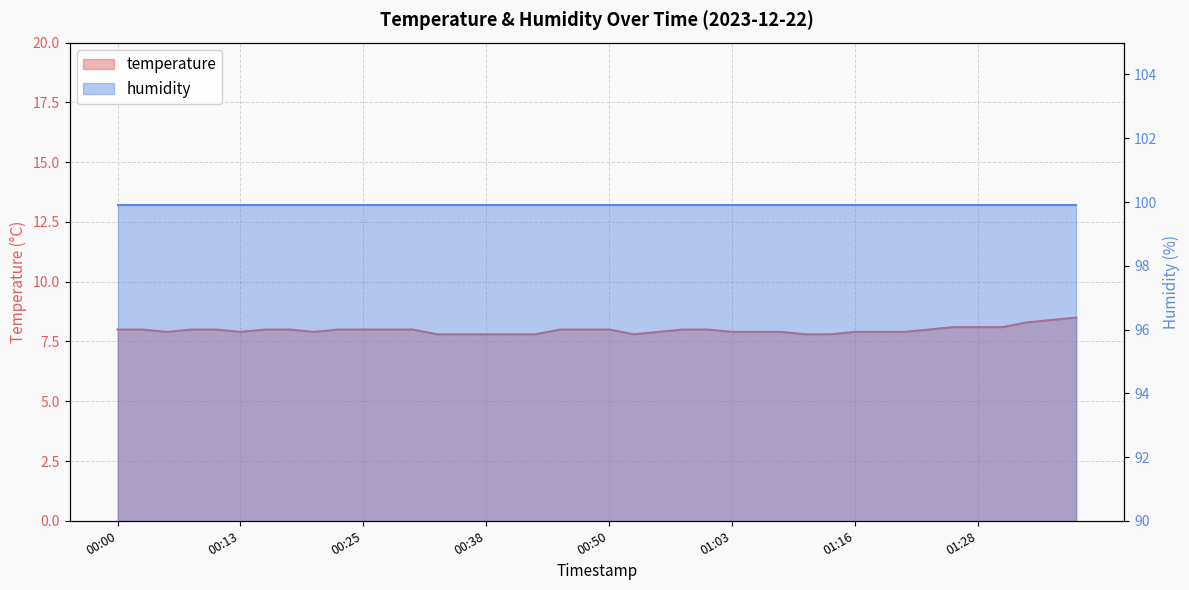

List the labels in order of value, smallest first.

00:33, 00:35, 00:38, 00:40, 00:43, 00:53, 01:10, 01:13, 00:05, 00:13, 00:20, 00:55, 01:03, 01:05, 01:08, 01:16, 01:18, 01:21, 00:00, 00:03, 00:08, 00:10, 00:15, 00:18, 00:23, 00:25, 00:28, 00:30, 00:45, 00:48, 00:50, 00:58, 01:00, 01:23, 01:26, 01:28, 01:31, 01:33, 01:36, 01:38